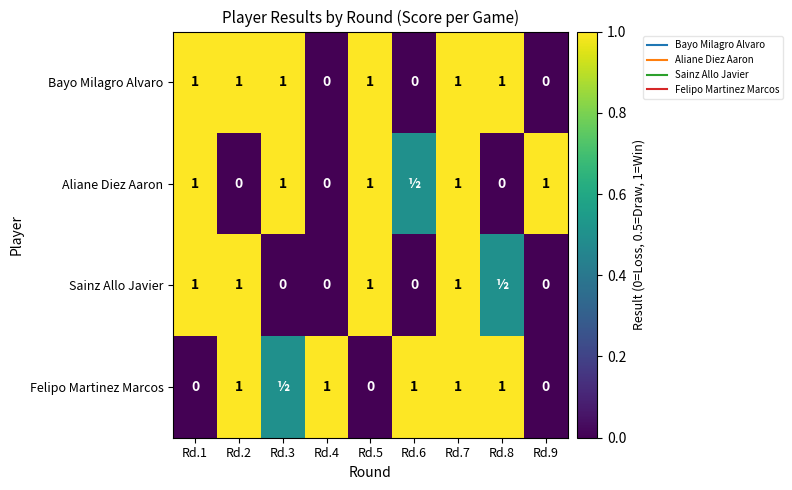

The value of Sainz Allo Javier at Rd.5 is 1.0. True or false?

True